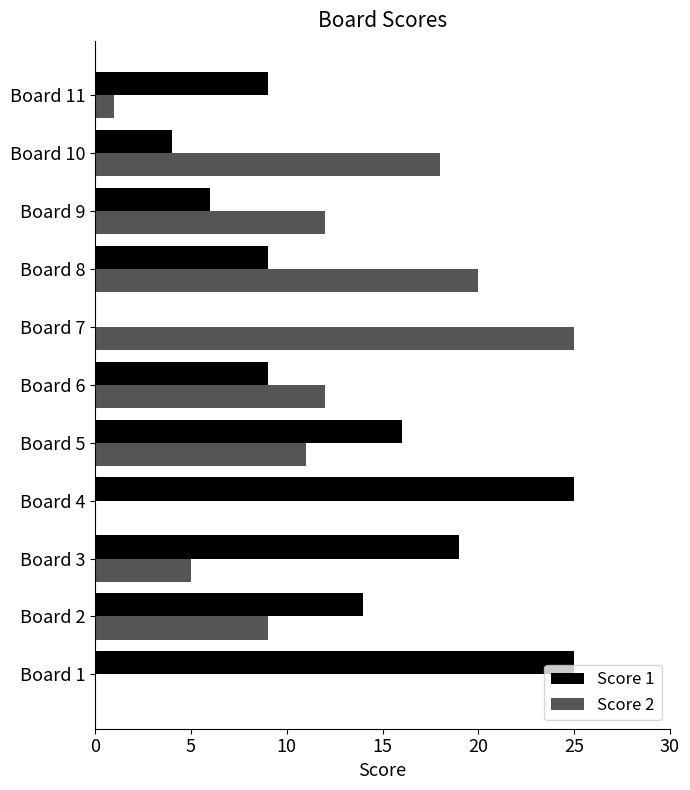

What are all the series names shown in the legend?

Score 1, Score 2